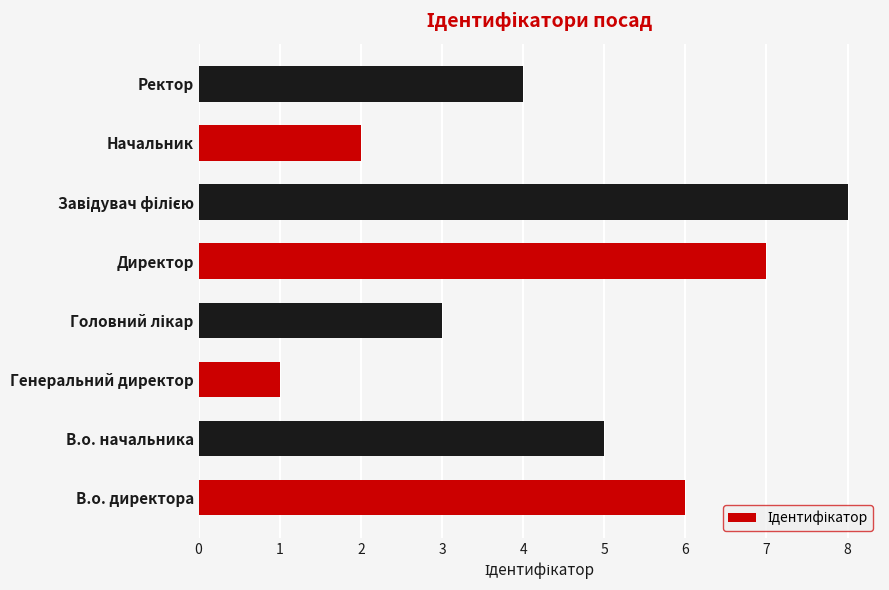

What is the minimum value shown in the chart?

1